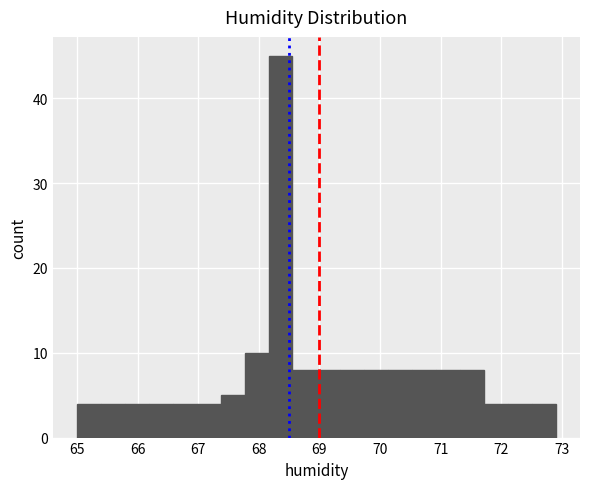

Read against the x-axis, roughly where is the centre of the tallest bar?

68.4